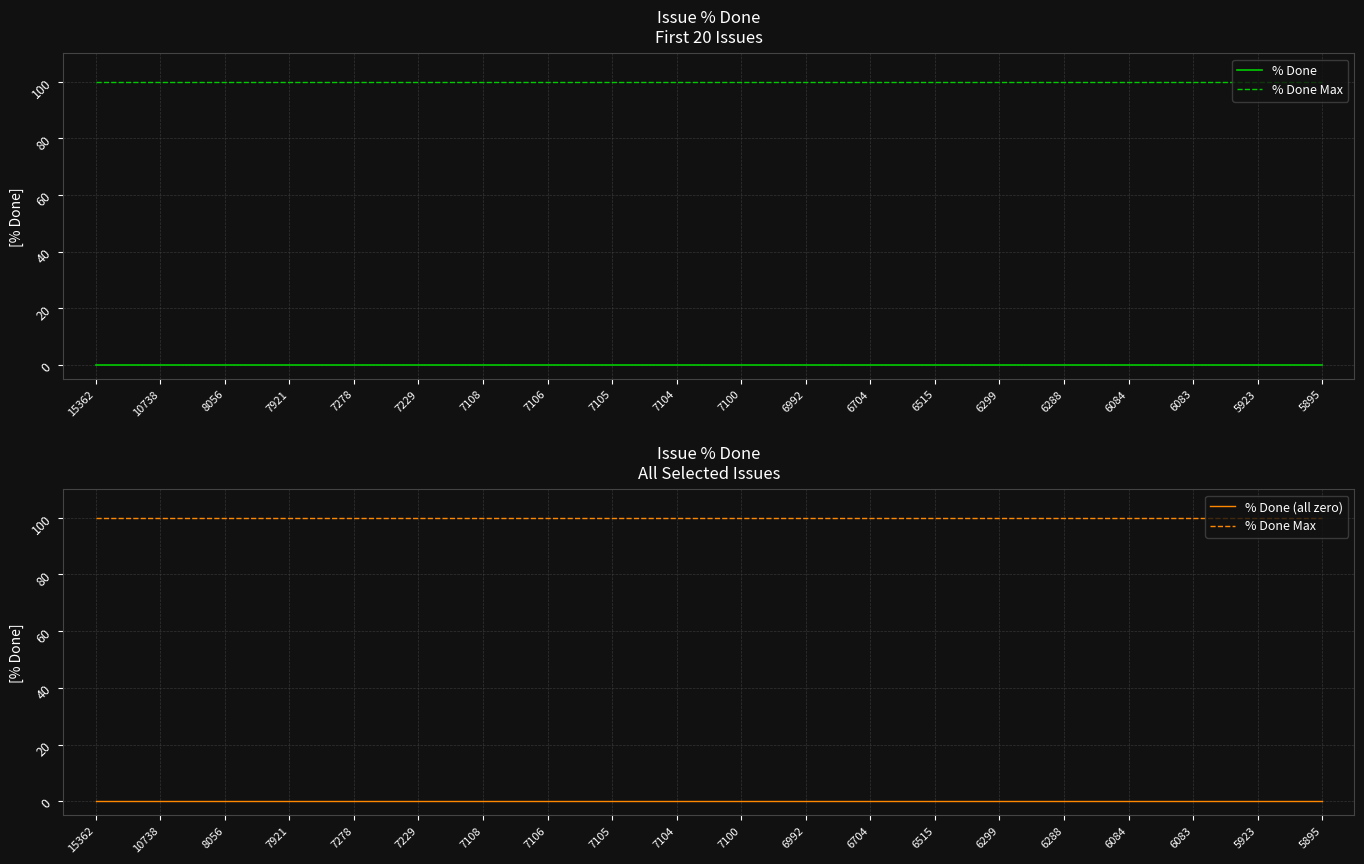

Is it true that % Done Max equals 100 at 7100?

True